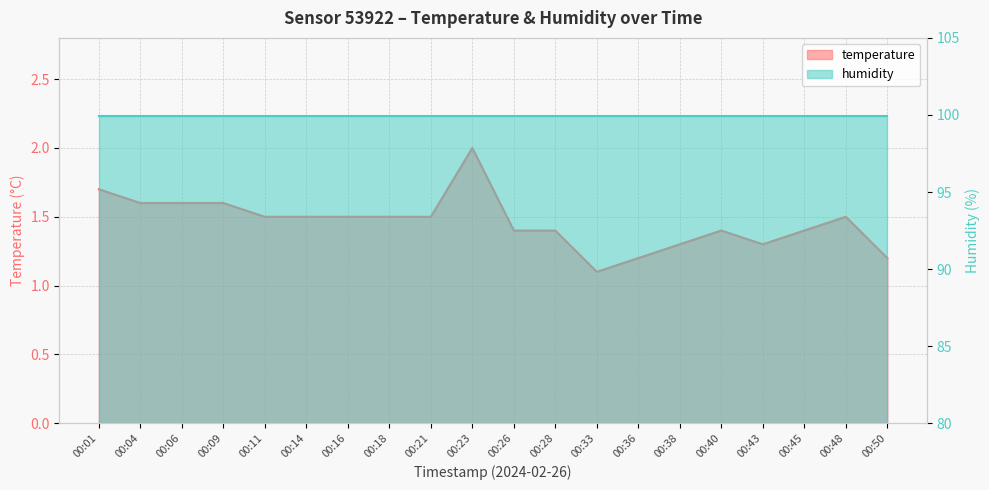

How many interior local peaks (higher than both neighbors) does the data have?

3